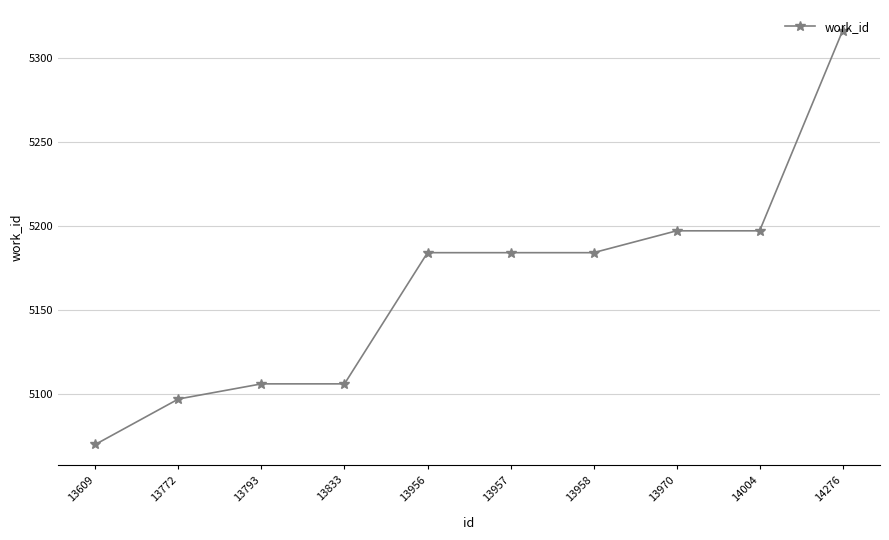

What value does the data have at 13793, to the nearest 50?

5100